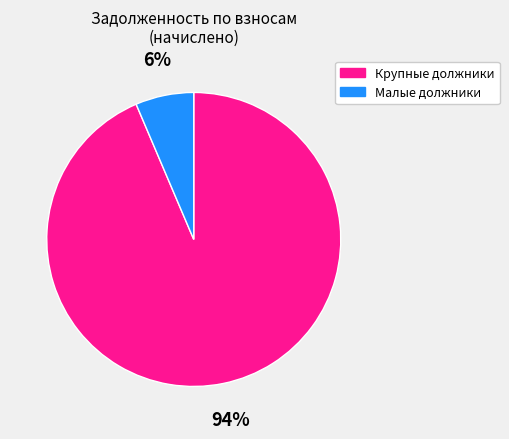

Count the number of slices in the pie.

2